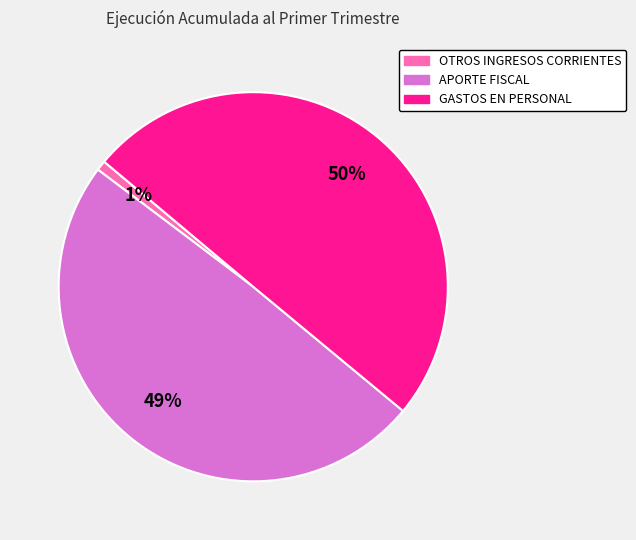

What is the smallest slice in the pie chart?

OTROS INGRESOS CORRIENTES